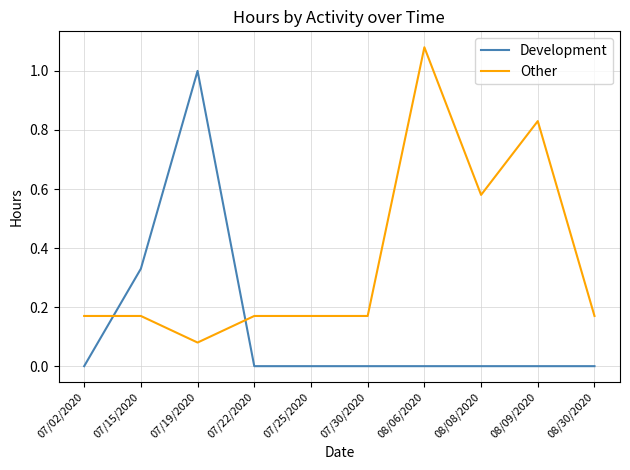

Between which two adjacent categories do Development and Other first intersect?

07/02/2020 and 07/15/2020